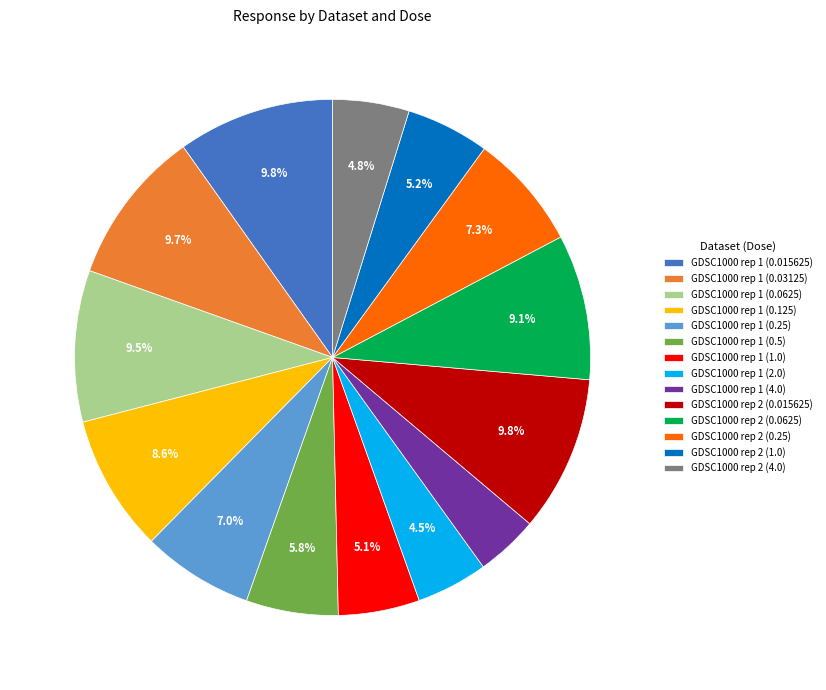

To the nearest percent, what is the average slice percentage?

7%